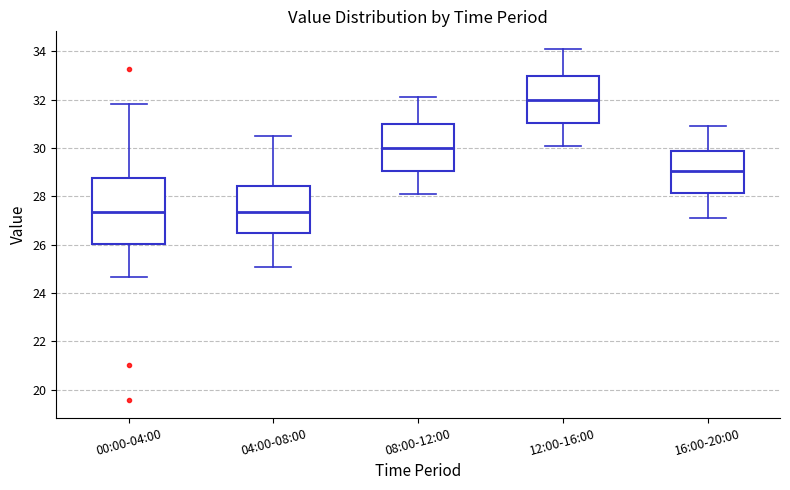

Which box is the tallest, from its lower edge to its upper edge?

00:00-04:00